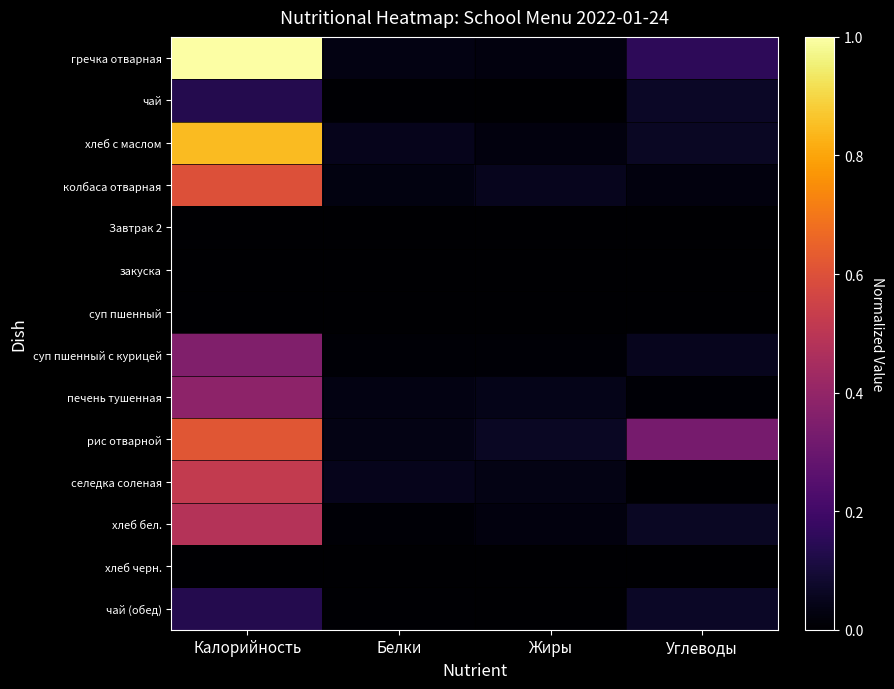

Rank the series by their maximum value, from lowest to highest.

Завтрак 2, закуска, суп пшенный, хлеб черн., чай, чай (обед), суп пшенный с курицей, печень тушенная, хлеб бел., селедка соленая, колбаса отварная, рис отварной, хлеб с маслом, гречка отварная